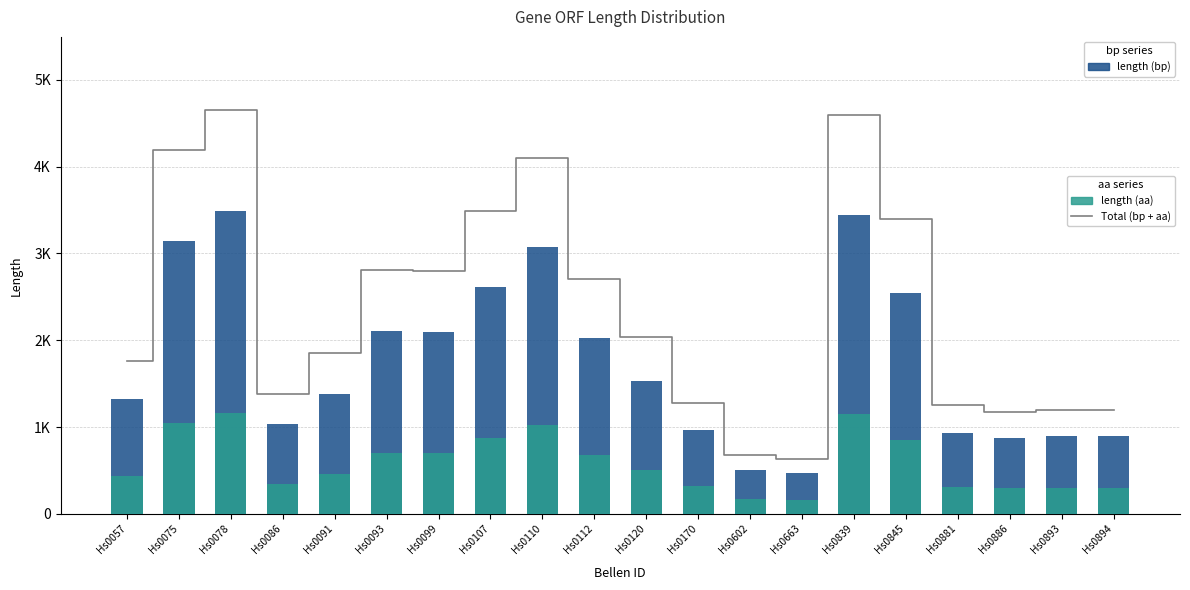

What is the minimum value shown in the chart?

158